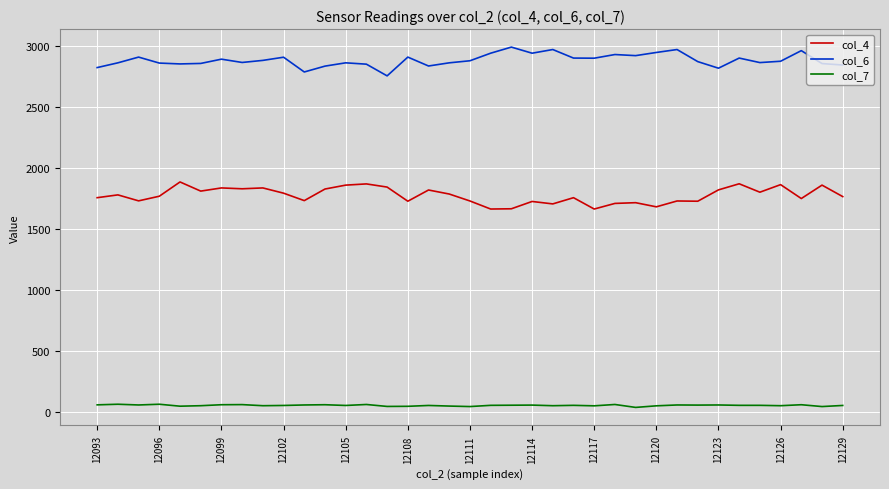

True or false: col_7 has more than 2 points higher than both neighbors.

True